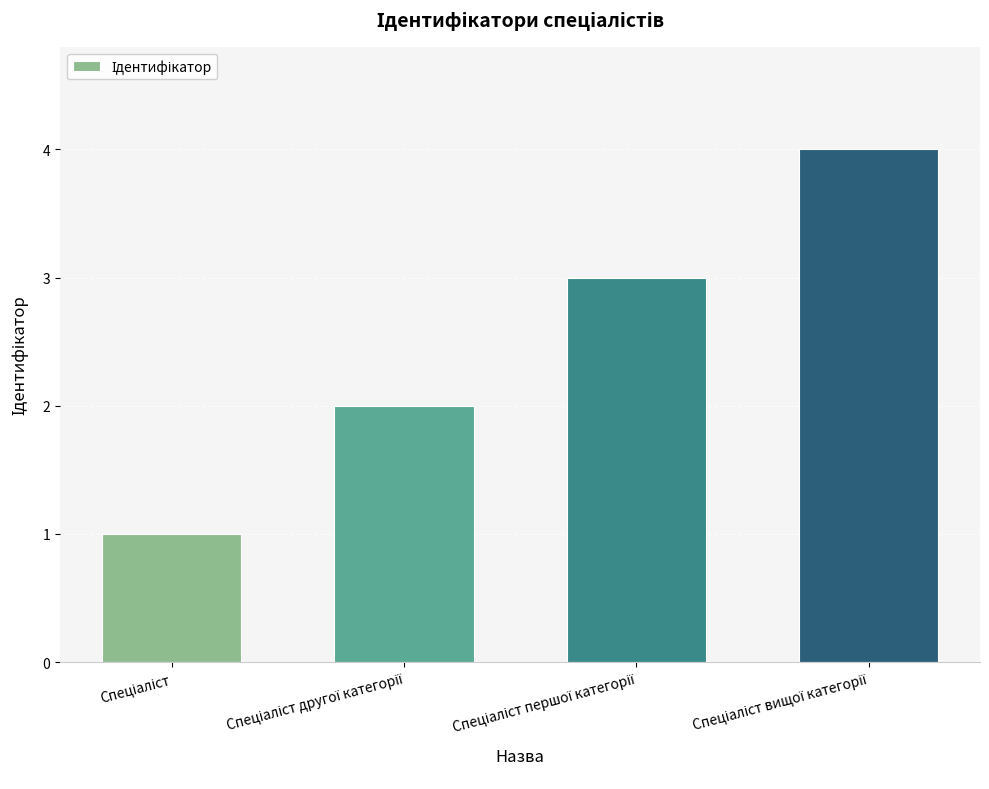

How many categories are shown in the chart?

4